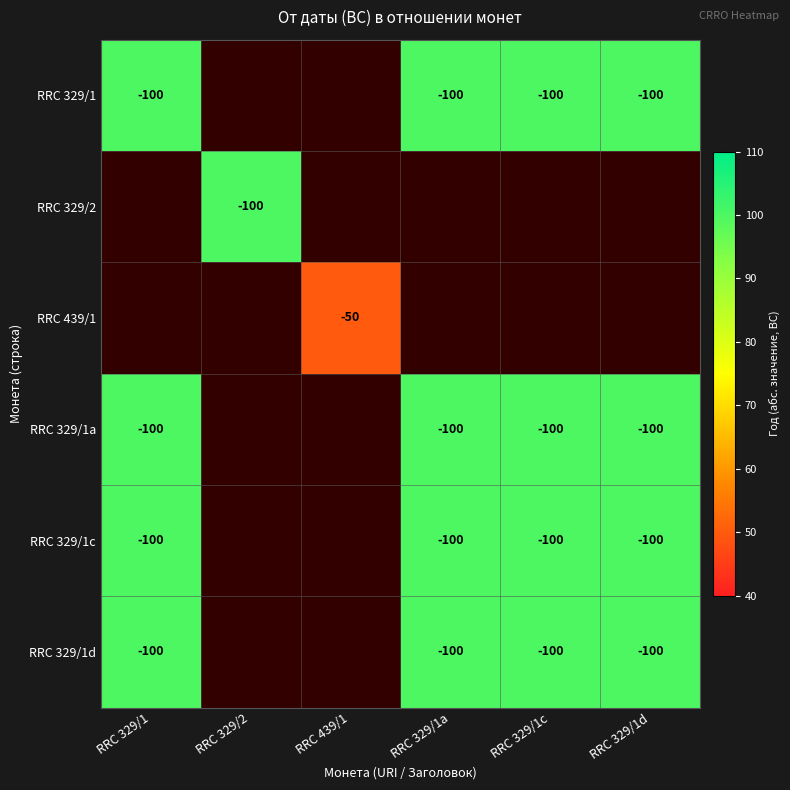

The value of RRC 329/1a at RRC 329/1 is -100. True or false?

True